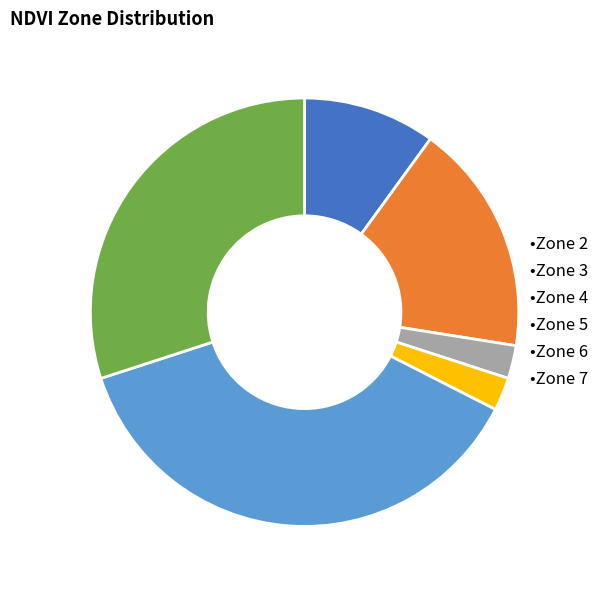

Is there a majority slice in this chart?

No